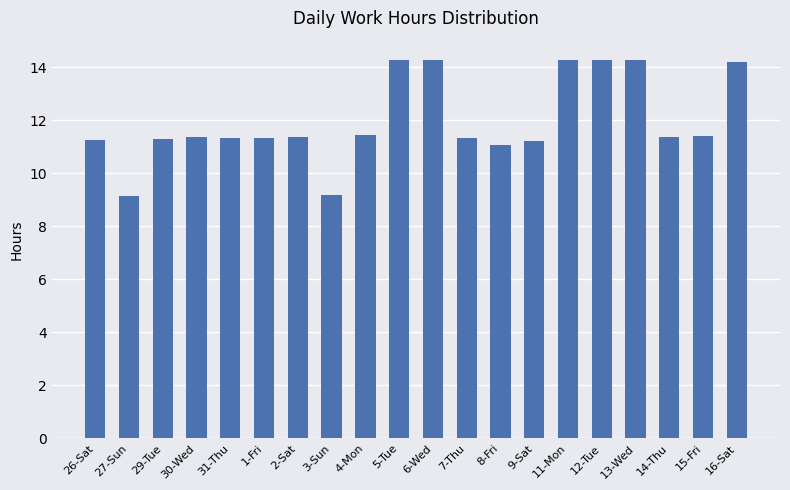

The value at 26-Sat is 11.3. True or false?

True